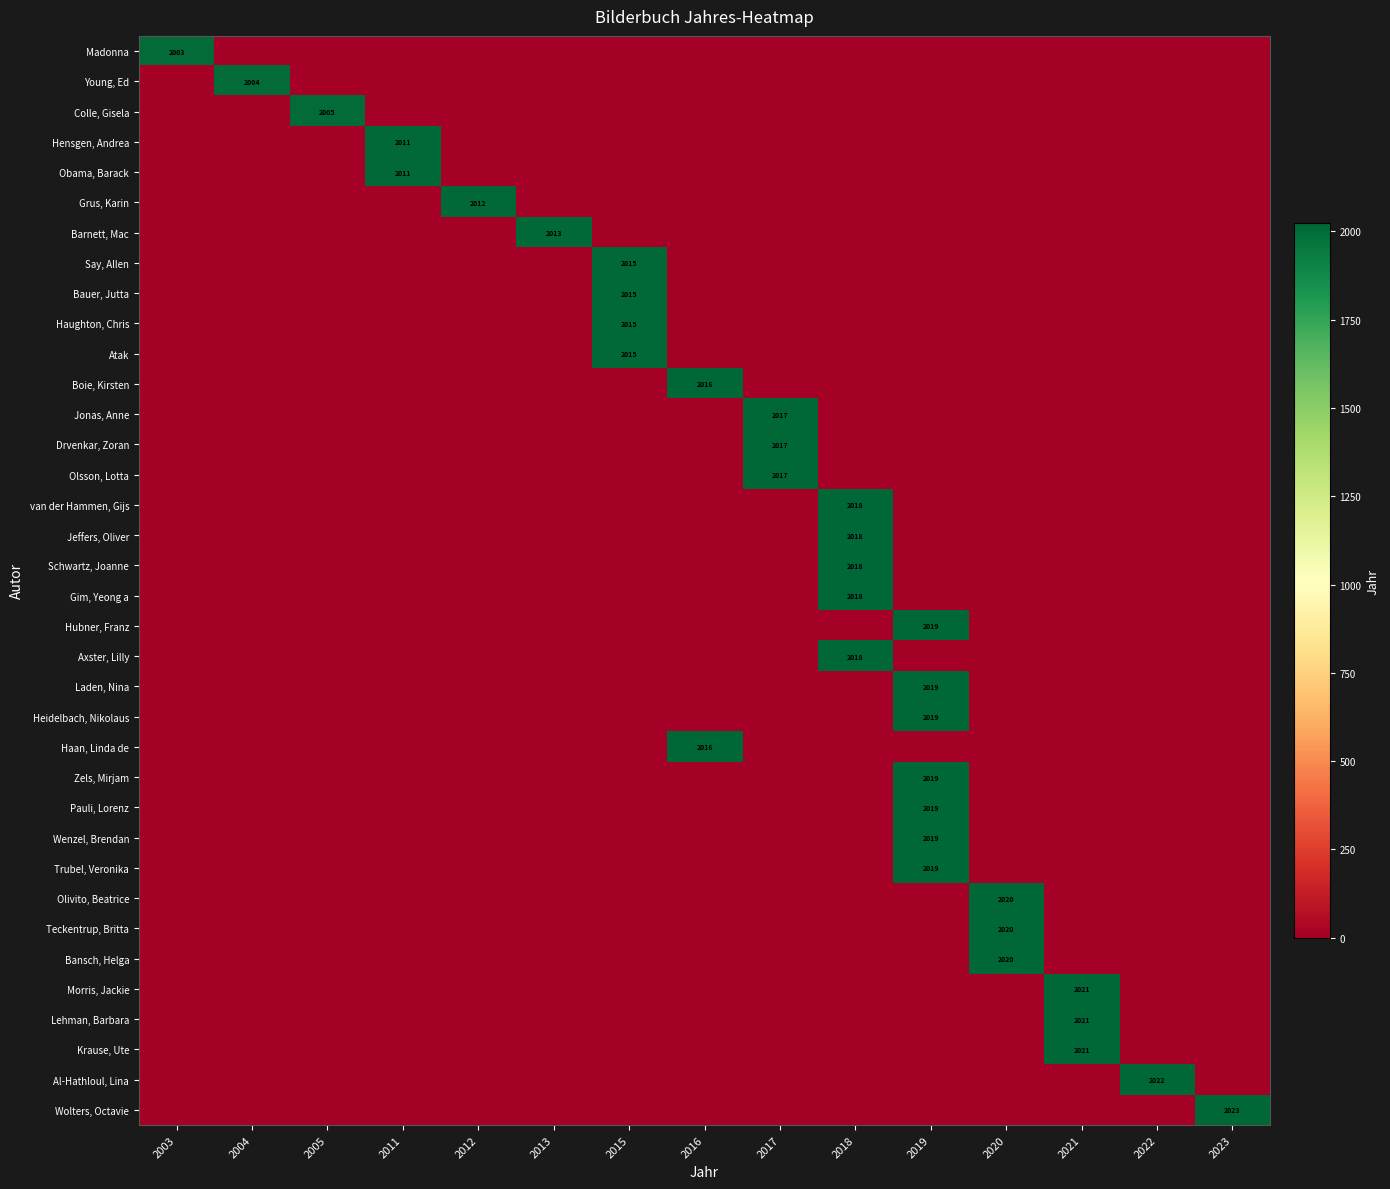

What is the difference between the maximum and minimum values in the Wenzel, Brendan series?

2019